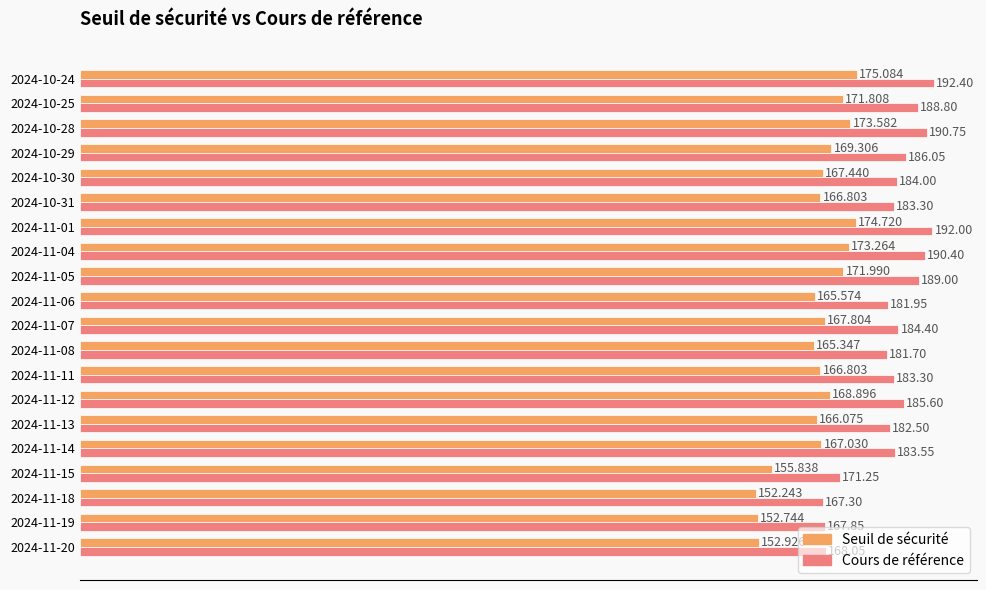

Is the value of Cours de référence at 2024-11-08 greater than the value of Seuil de sécurité at 2024-11-18?

Yes